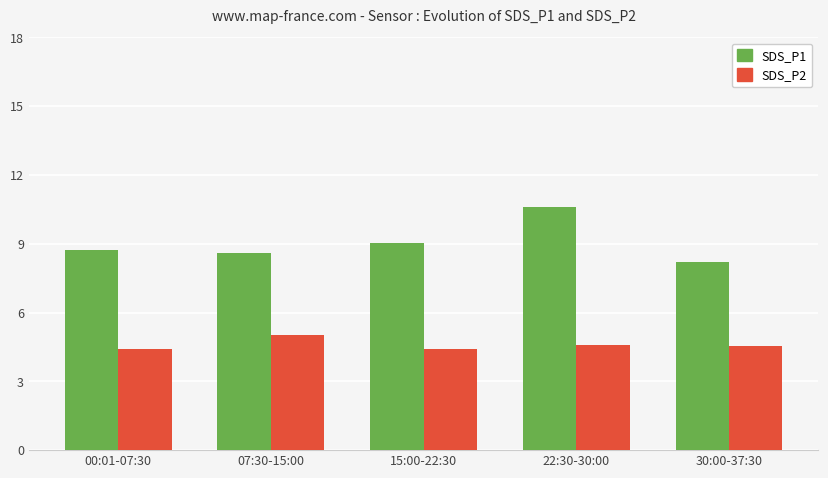

True or false: SDS_P1 has a value of 9.0 at 15:00-22:30.

True